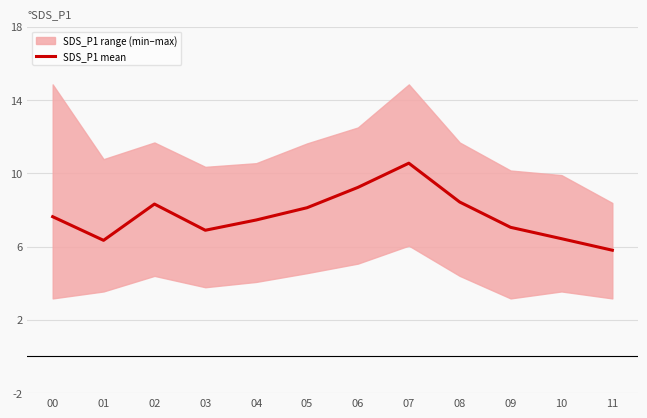

What is the minimum value shown in the chart?

5.8